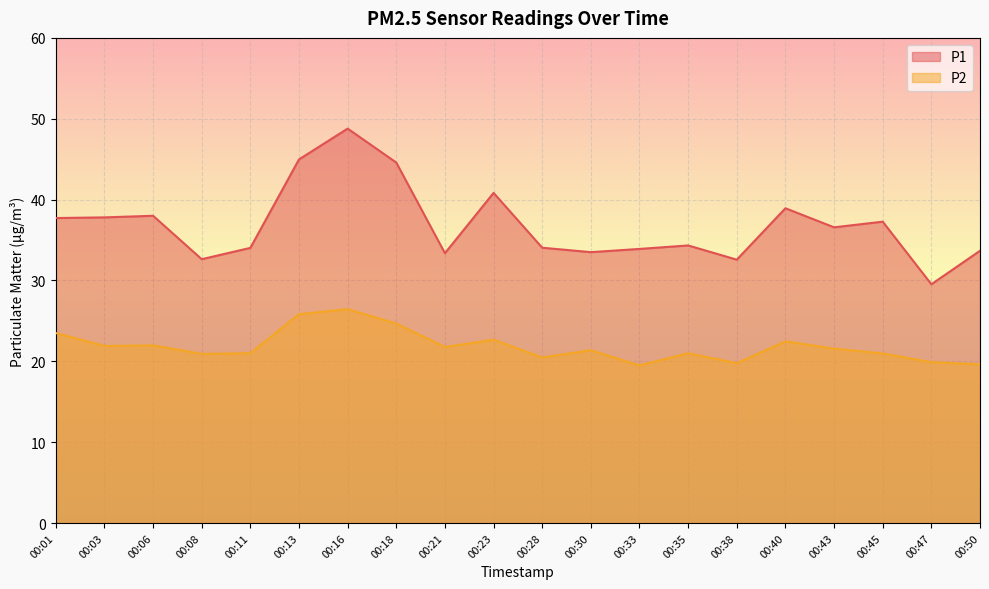

What is the value of the P2 point at the 12th from the left?

21.4